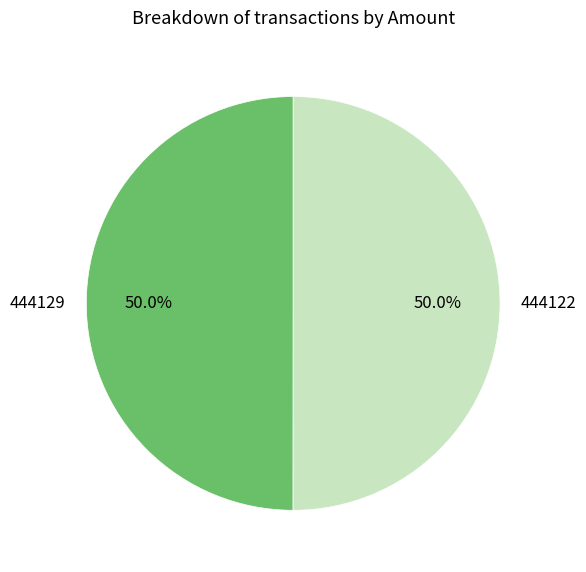

The 444129 slice represents 50% of the pie. True or false?

True